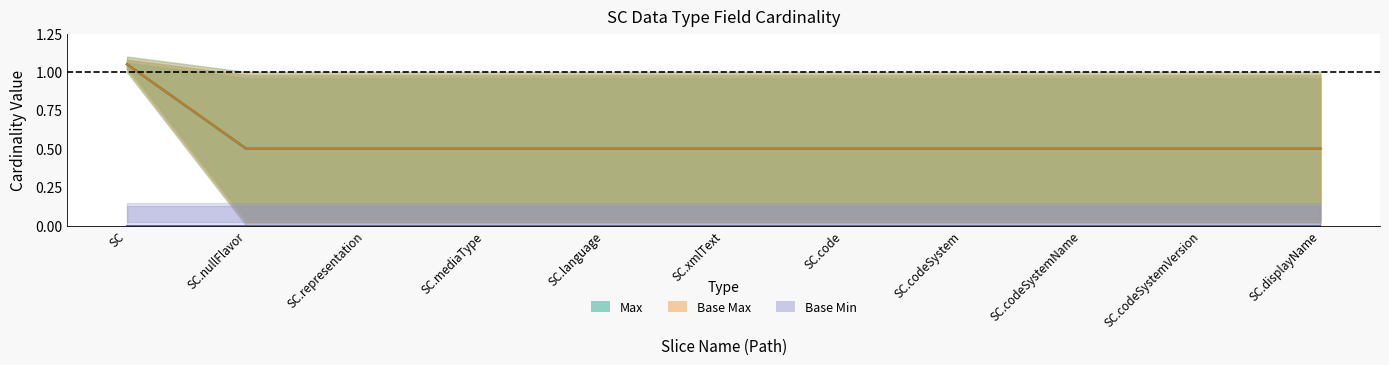

What is the sum of all Max (center) values?

6.0